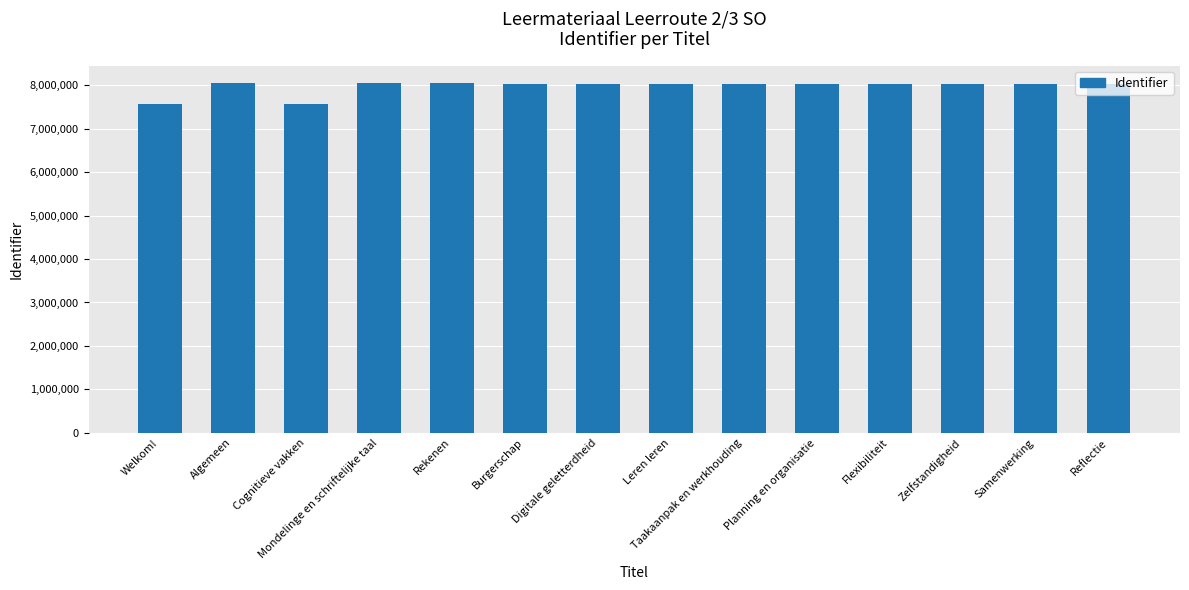

What is the label of the 5th bar from the left?

Rekenen